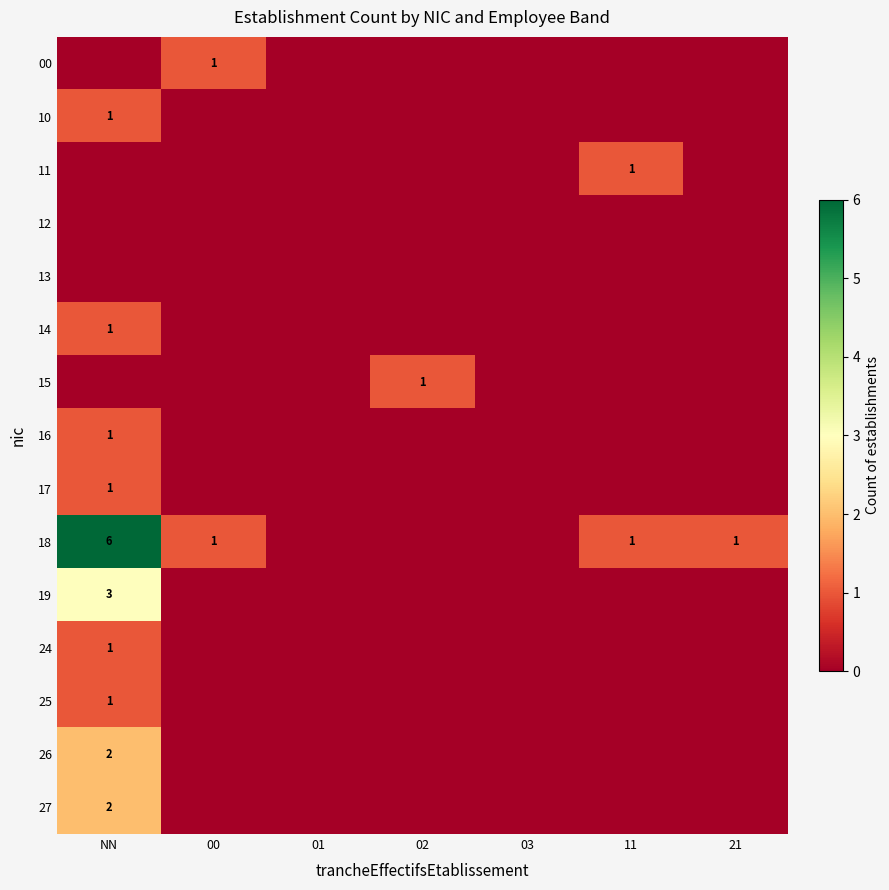

How many categories are shown in the chart?

7